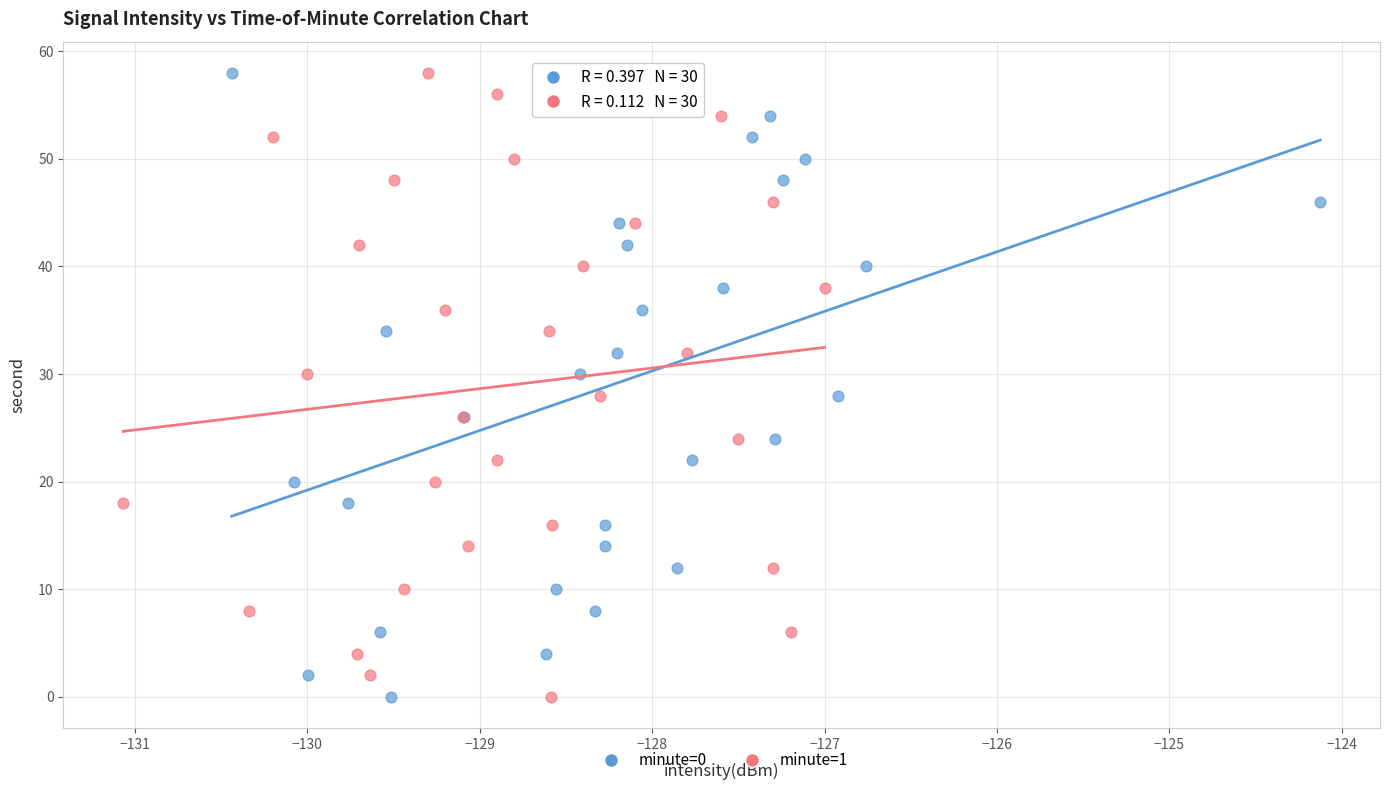

What are all the series names shown in the legend?

minute=0, minute=1